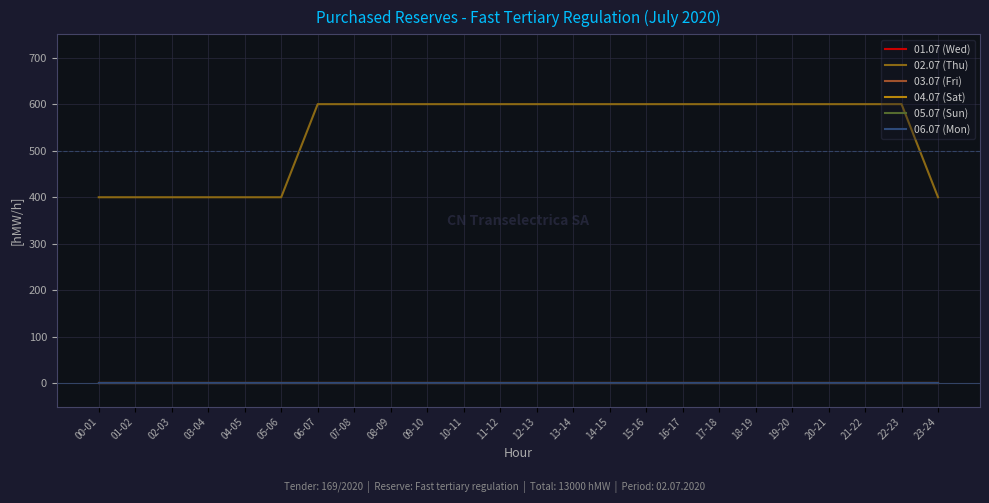

Does the chart have visible grid lines?

Yes